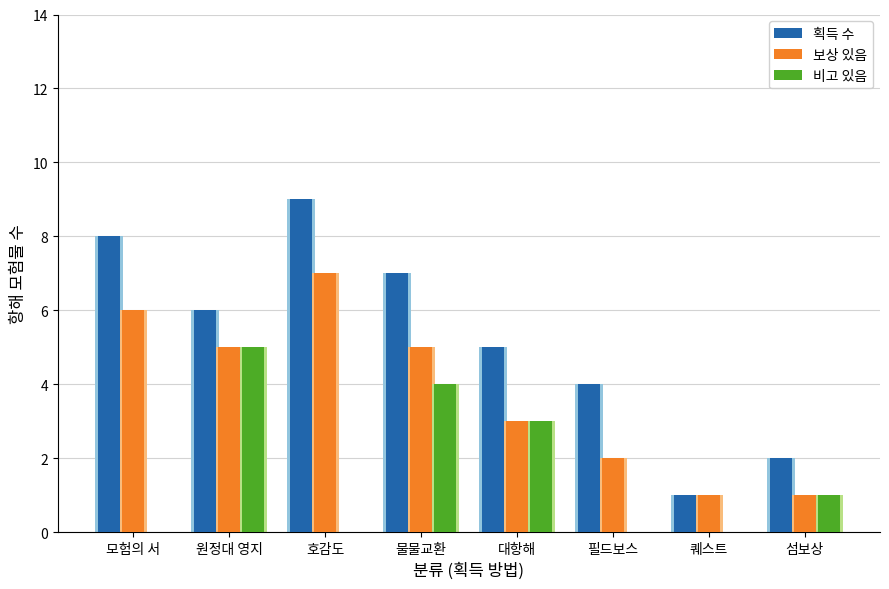

The 비고 있음 series shows 5 at 원정대 영지. True or false?

True